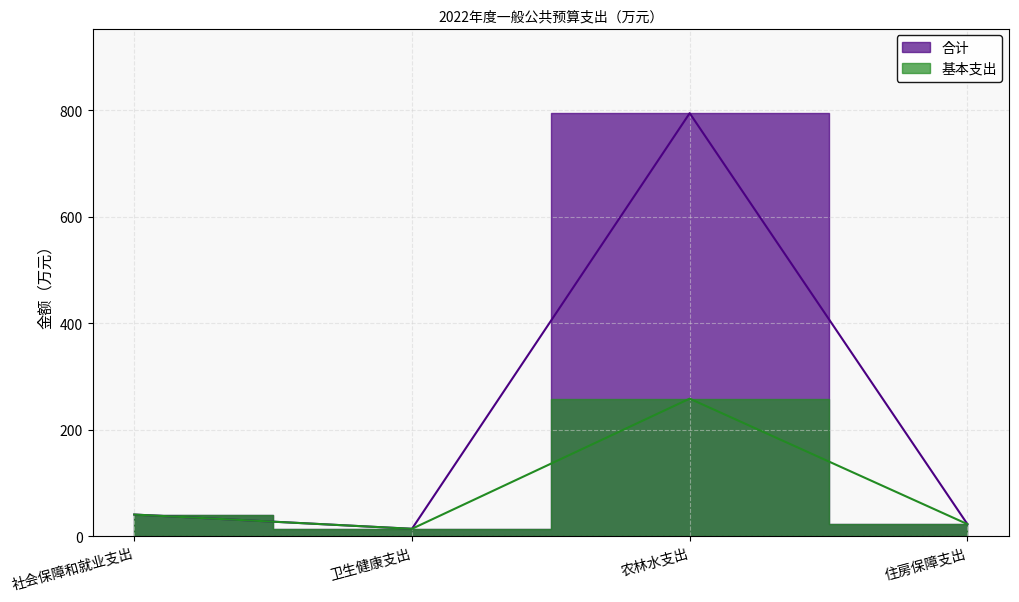

Which category has the lowest value across all series?

卫生健康支出